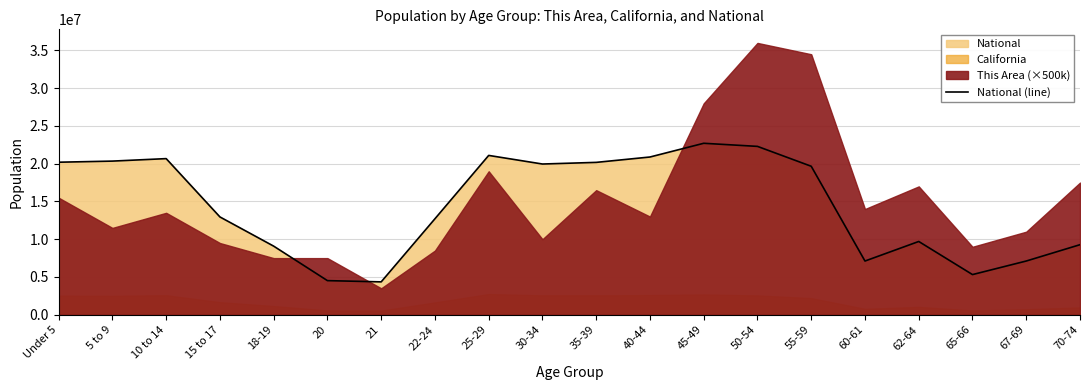

What is the ratio of the value at 35-39 to the value at Under 5?

1.0